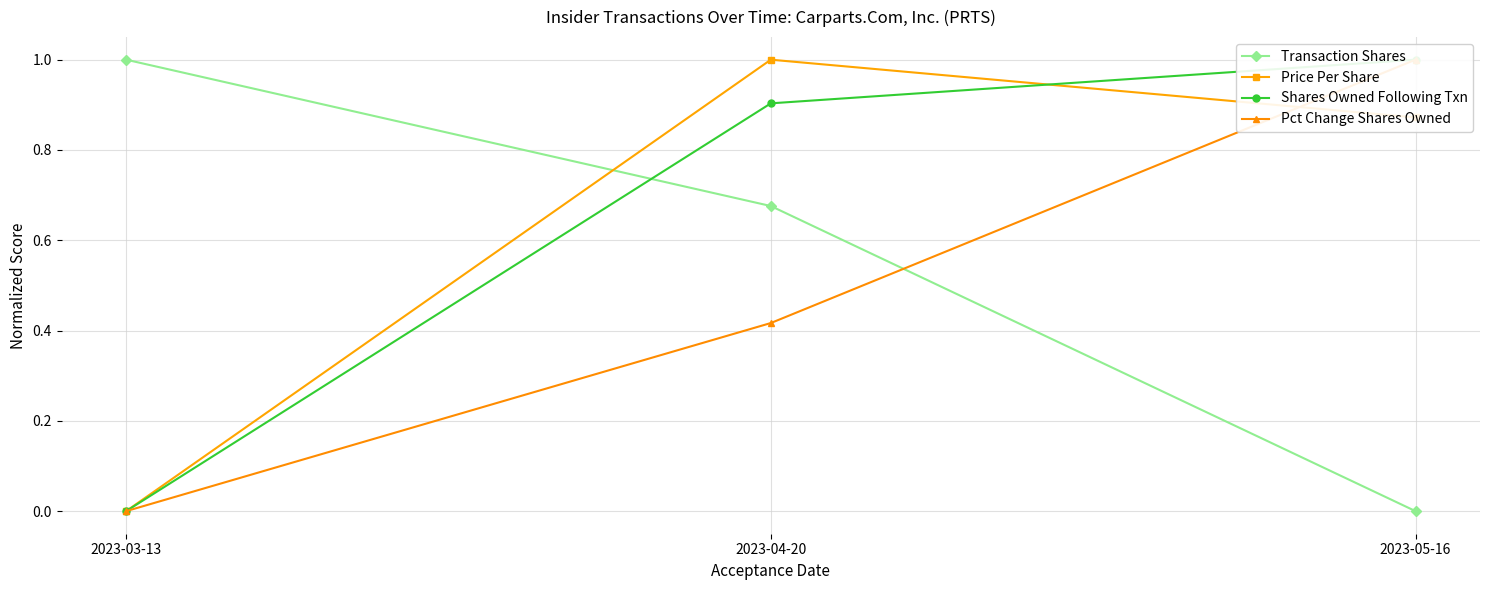

What is the average value of the Price Per Share series?

0.6